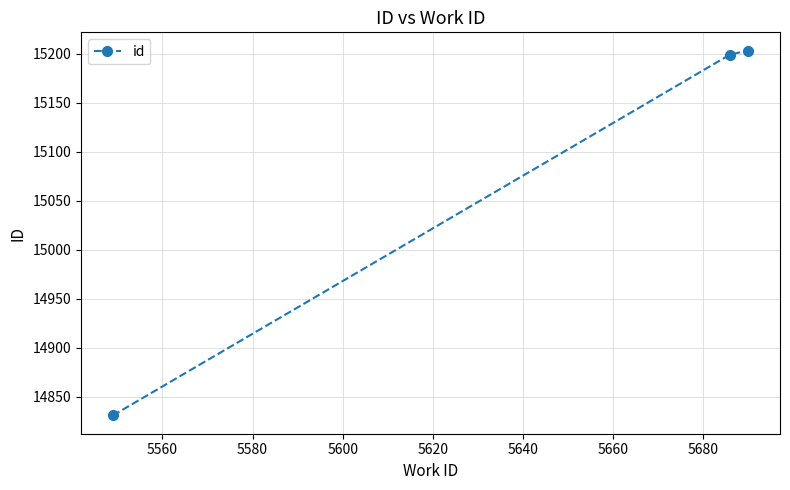

What is the difference between the maximum and minimum values?

372